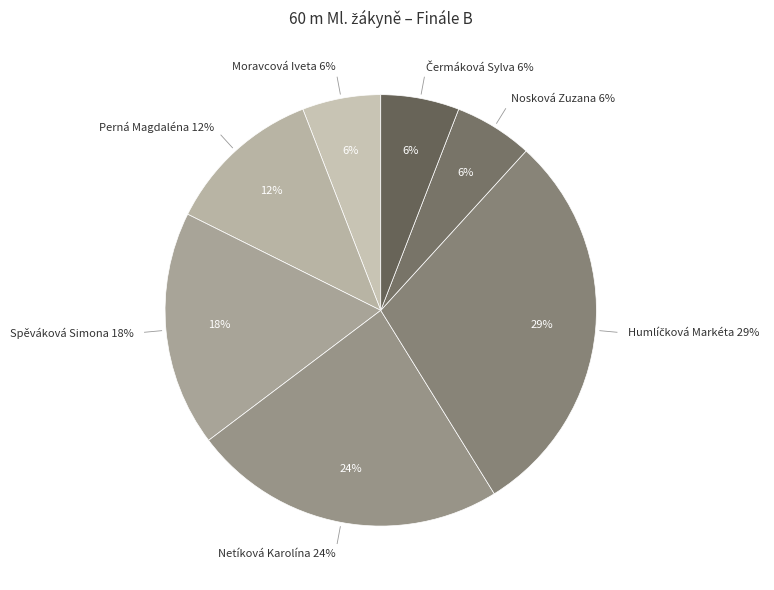

True or false: Spěváková Simona accounts for 18% of the total.

True